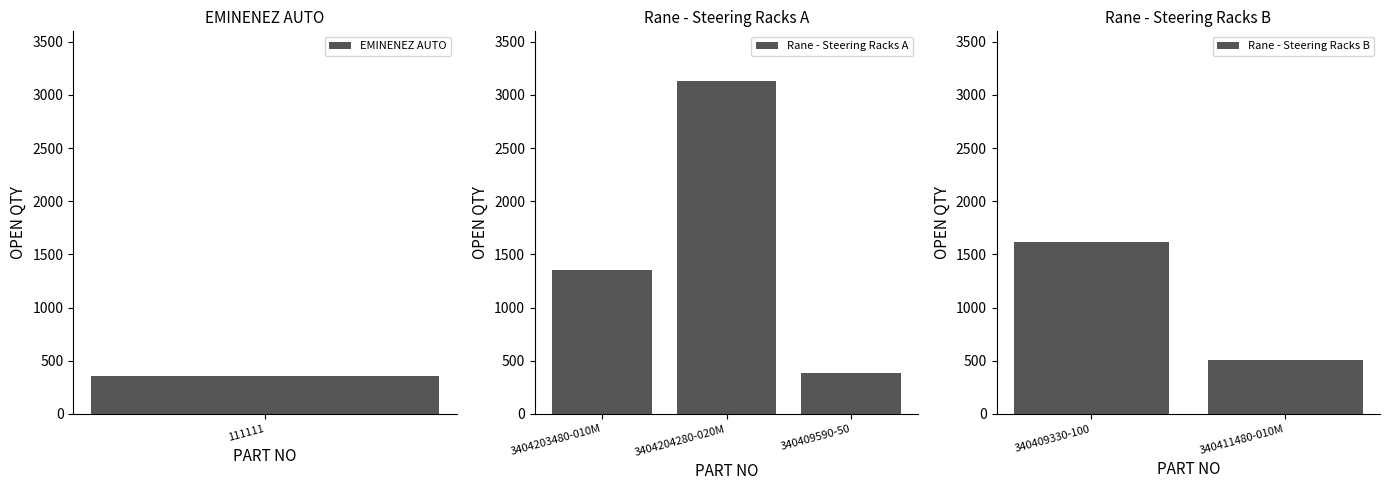

At which label does the data first exceed 1349?

3404204280-020M